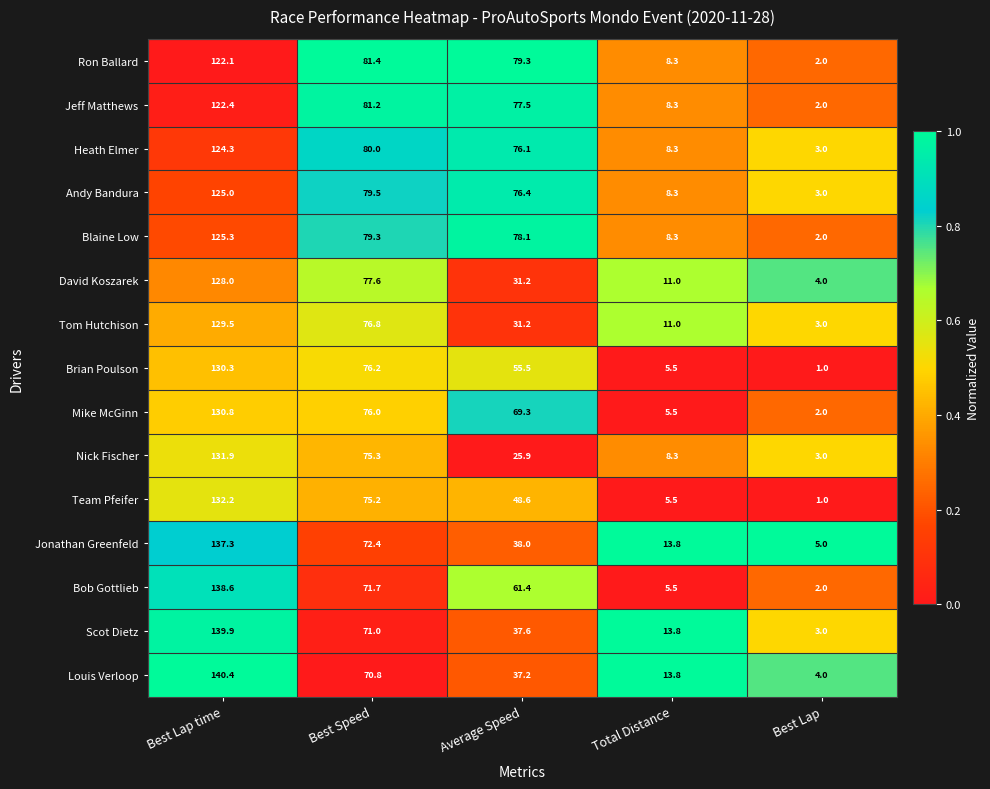

Is it true that Team Pfeifer equals 9.1 at Total Distance?

False